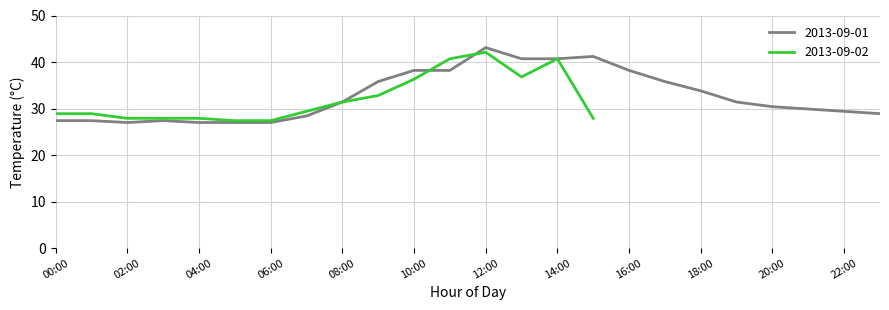

The value of Daily Min Temp at 2013-09-01 04:00 is 6.6. True or false?

False